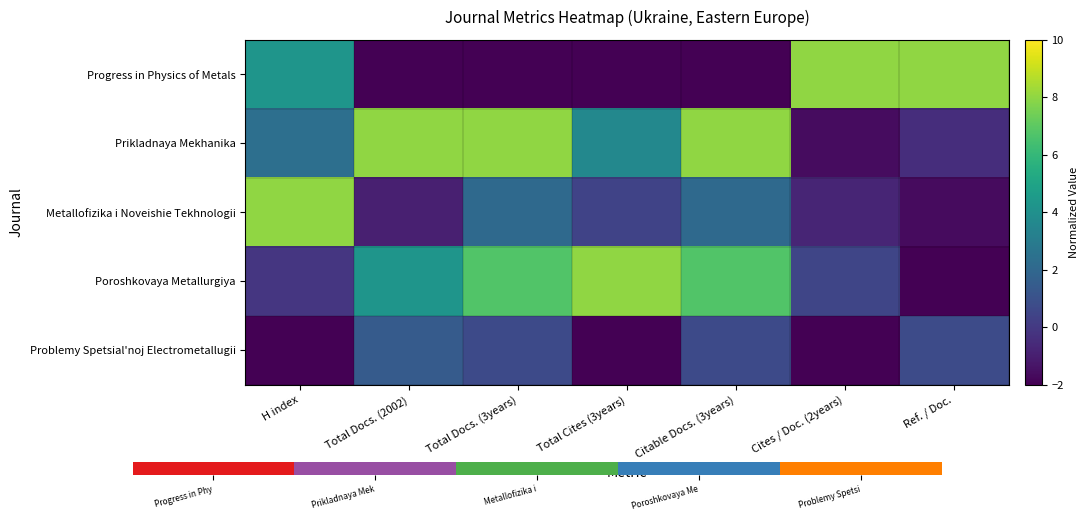

Reading left to right, what are all the values shown in this chart?

Progress in Physics of Metals: H index=4.2	Total Docs. (2002)=-2.0	Total Docs. (3years)=-2.0	Total Cites (3years)=-2.0	Citable Docs. (3years)=-2.0	Cites / Doc. (2years)=8.0	Ref. / Doc.=8.0
Prikladnaya Mekhanika: H index=2.4	Total Docs. (2002)=8.0	Total Docs. (3years)=8.0	Total Cites (3years)=3.6	Citable Docs. (3years)=8.0	Cites / Doc. (2years)=-1.6	Ref. / Doc.=-0.4
Metallofizika i Noveishie Tekhnologii: H index=8.0	Total Docs. (2002)=-1.0	Total Docs. (3years)=2.1	Total Cites (3years)=0.4	Citable Docs. (3years)=2.1	Cites / Doc. (2years)=-0.8	Ref. / Doc.=-1.6
Poroshkovaya Metallurgiya: H index=-0.1	Total Docs. (2002)=4.3	Total Docs. (3years)=6.7	Total Cites (3years)=8.0	Citable Docs. (3years)=6.7	Cites / Doc. (2years)=0.5	Ref. / Doc.=-2.0
Problemy Spetsial'noj Electrometallugii: H index=-2.0	Total Docs. (2002)=1.4	Total Docs. (3years)=0.7	Total Cites (3years)=-2.0	Citable Docs. (3years)=0.7	Cites / Doc. (2years)=-2.0	Ref. / Doc.=0.8